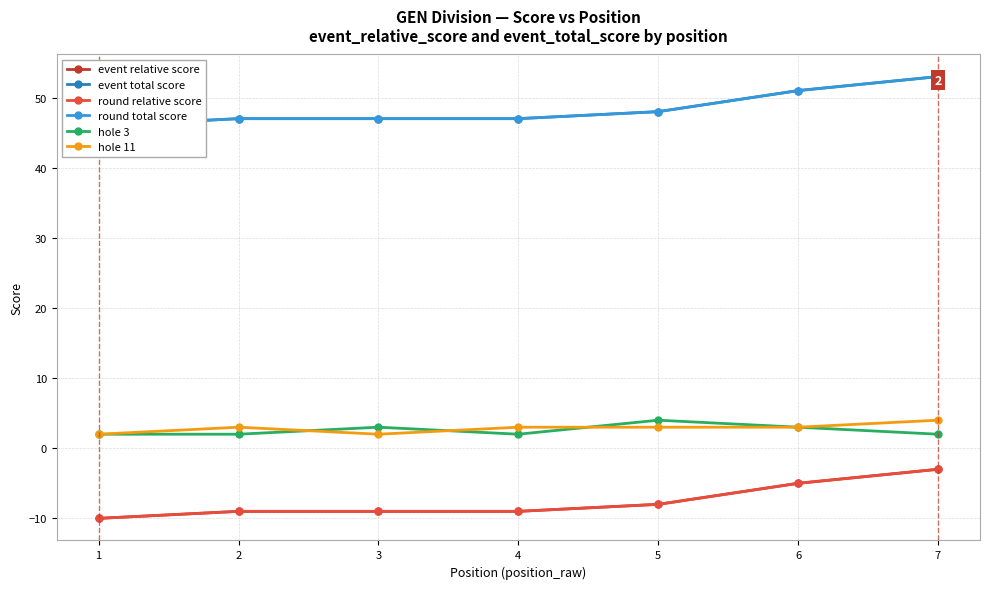

Which category has the lowest value in the event relative score series?

1